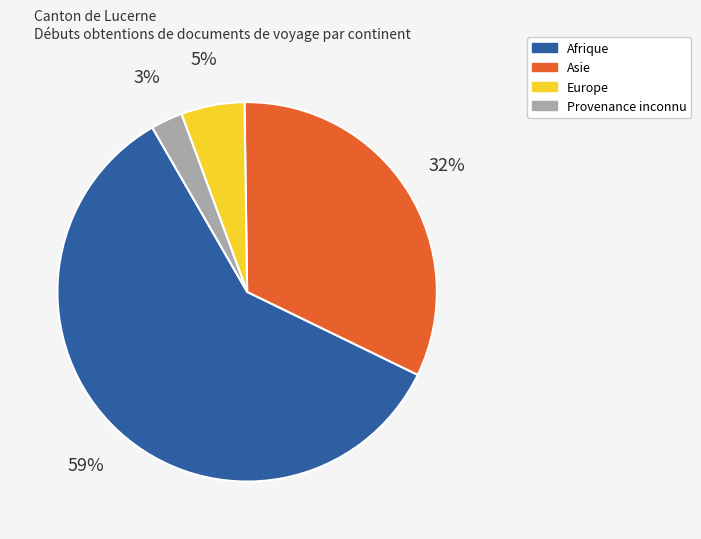

To the nearest percent, what is the difference between the largest and smallest slice percentages?

57%